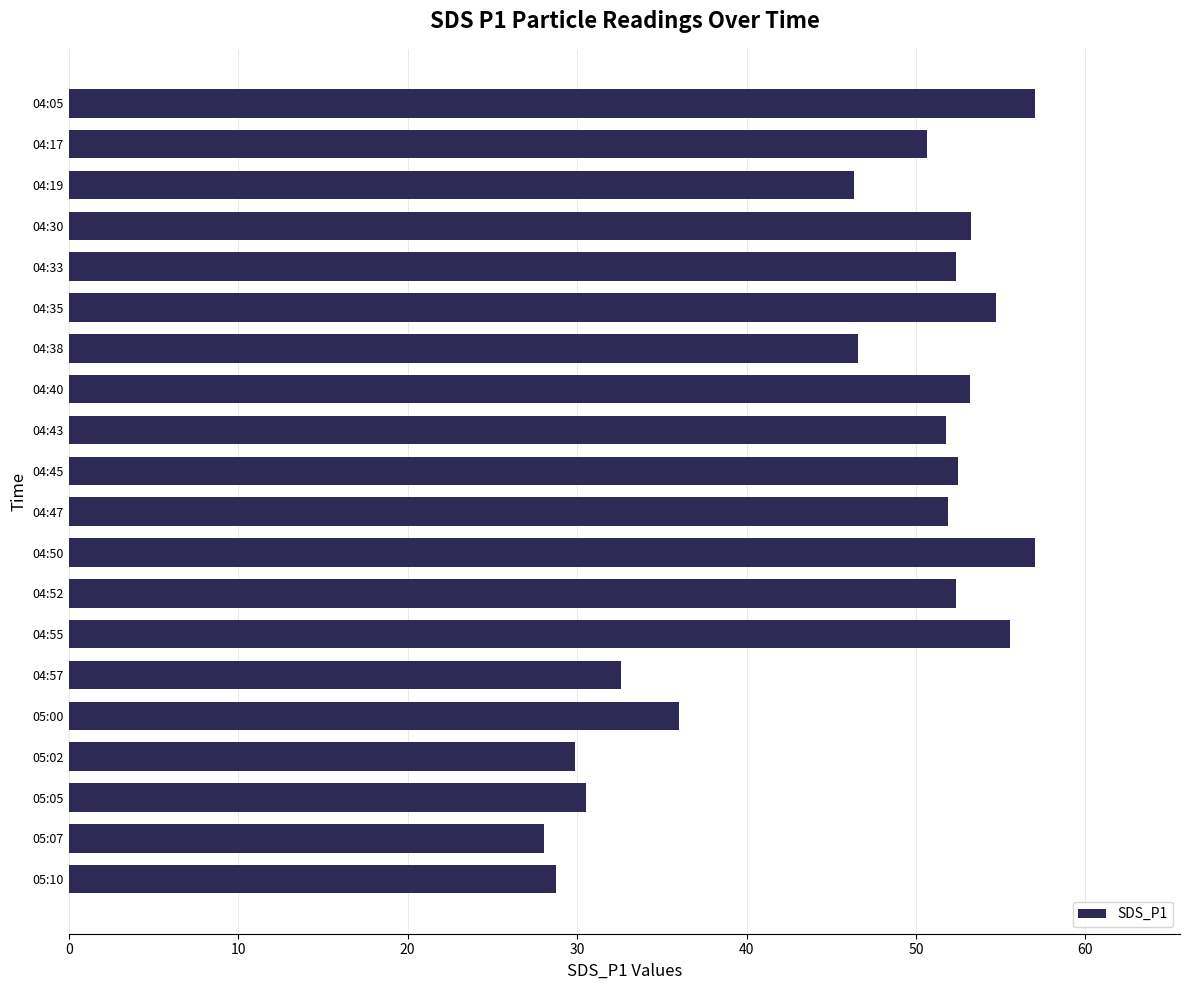

The value at 04:52 is 52.4. True or false?

True